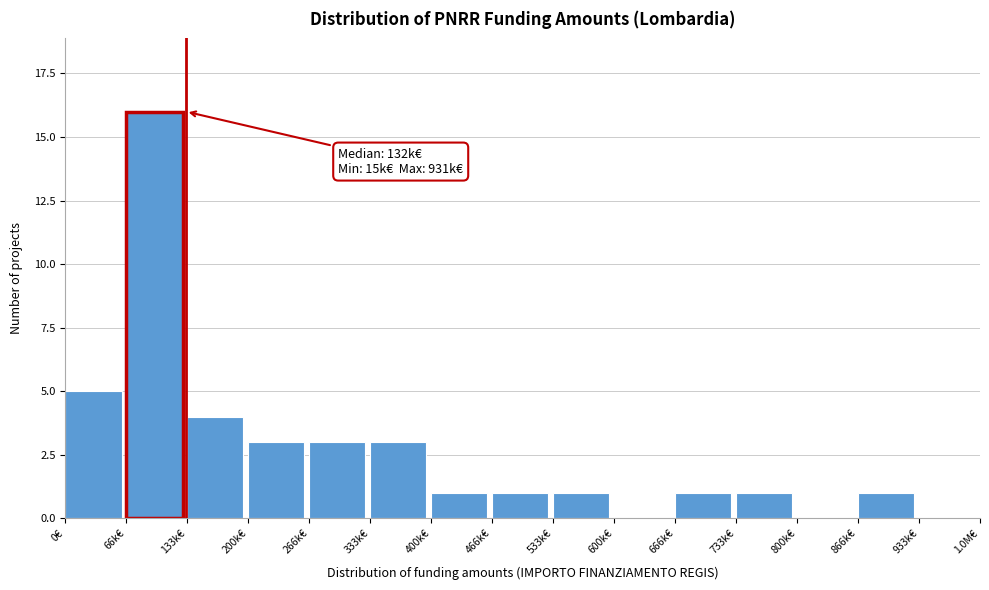

Reading left to right, transcribe all the data shown in this chart.

0€=5	66k€=16	133k€=4	200k€=3	266k€=3	333k€=3	400k€=1	466k€=1	533k€=1	600k€=0	666k€=1	733k€=1	800k€=0	866k€=1	933k€=0